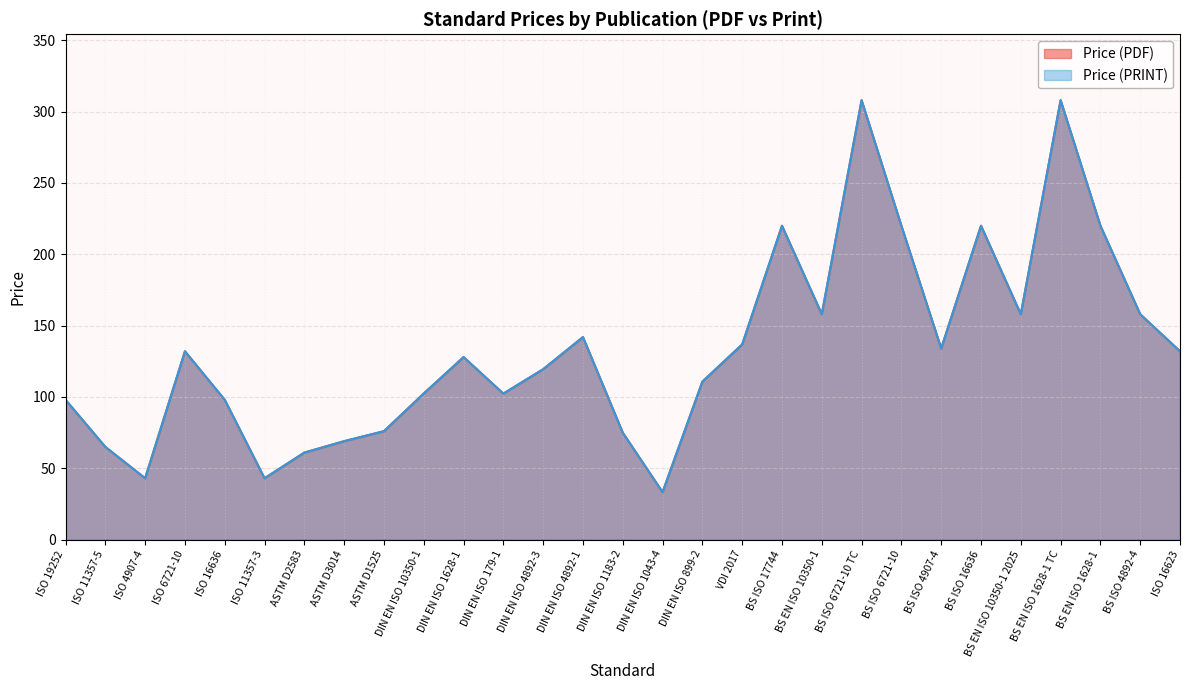

What is the smallest value displayed?

33.3